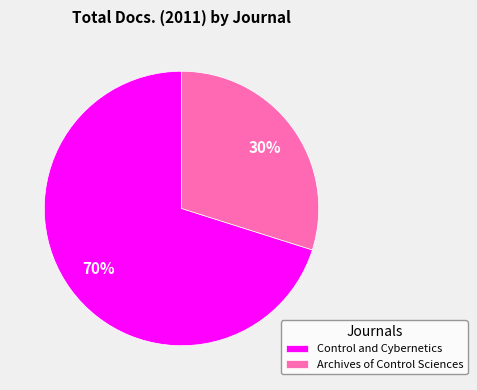

Does any single category account for the majority?

Yes